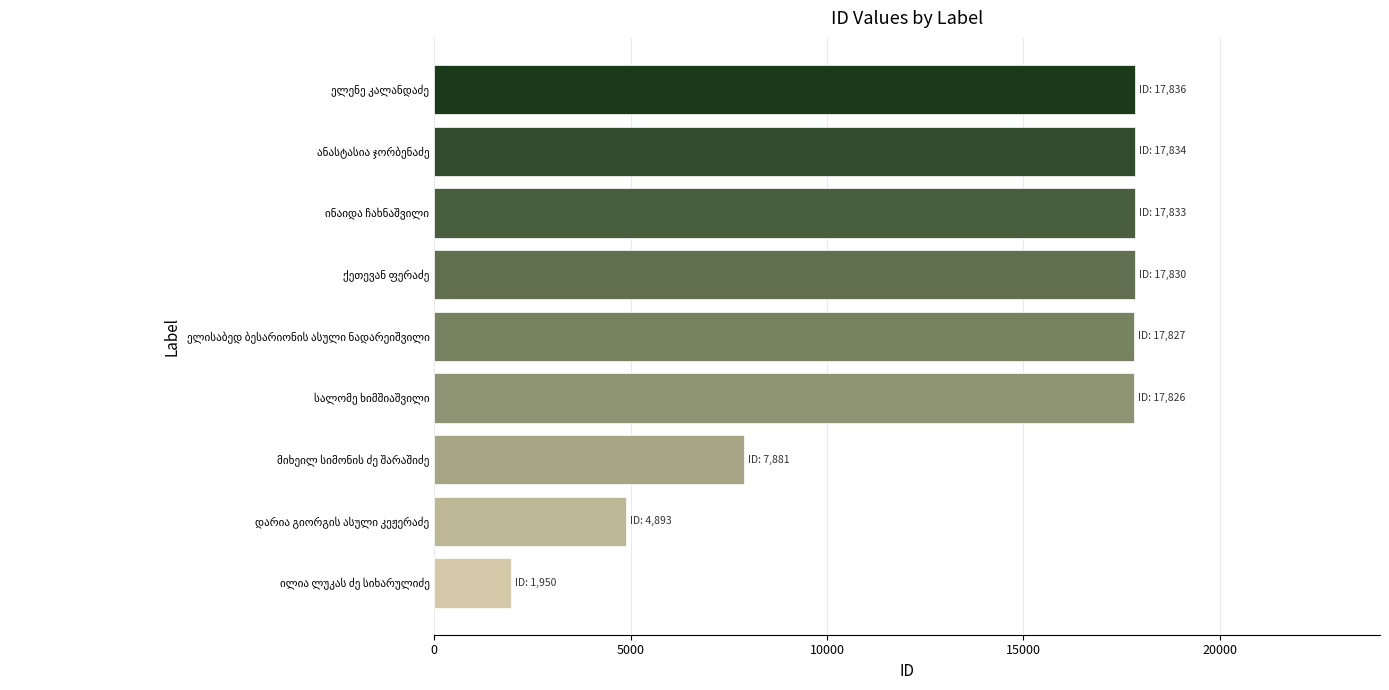

What is the difference between the second highest and second lowest values?

12941